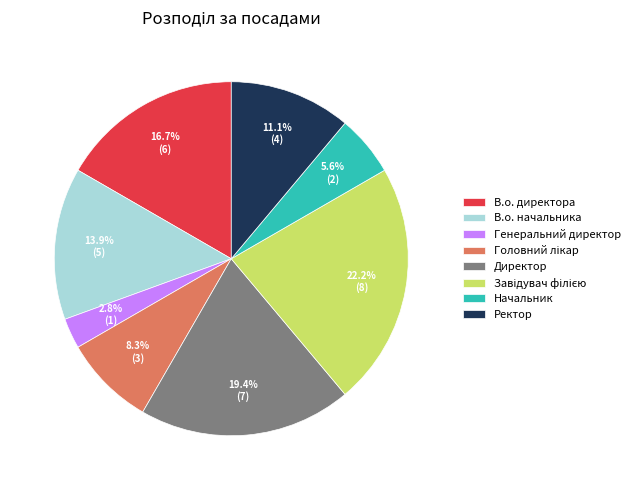

What percentage is the Генеральний директор slice, to the nearest percent?

3%